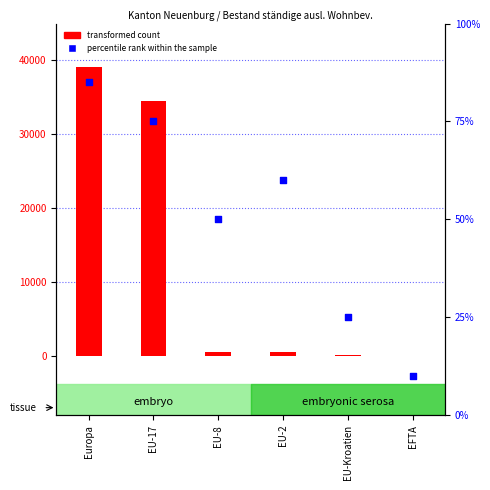

Which series has the largest total across all categories?

transformed count